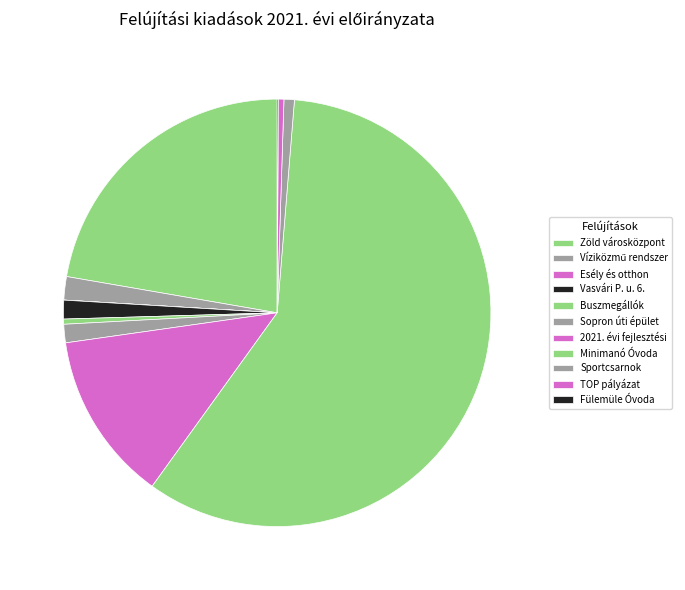

Approximately how many times larger is the value at Minimanó Óvoda compared to Vasvári P. u. 6.?

41.5